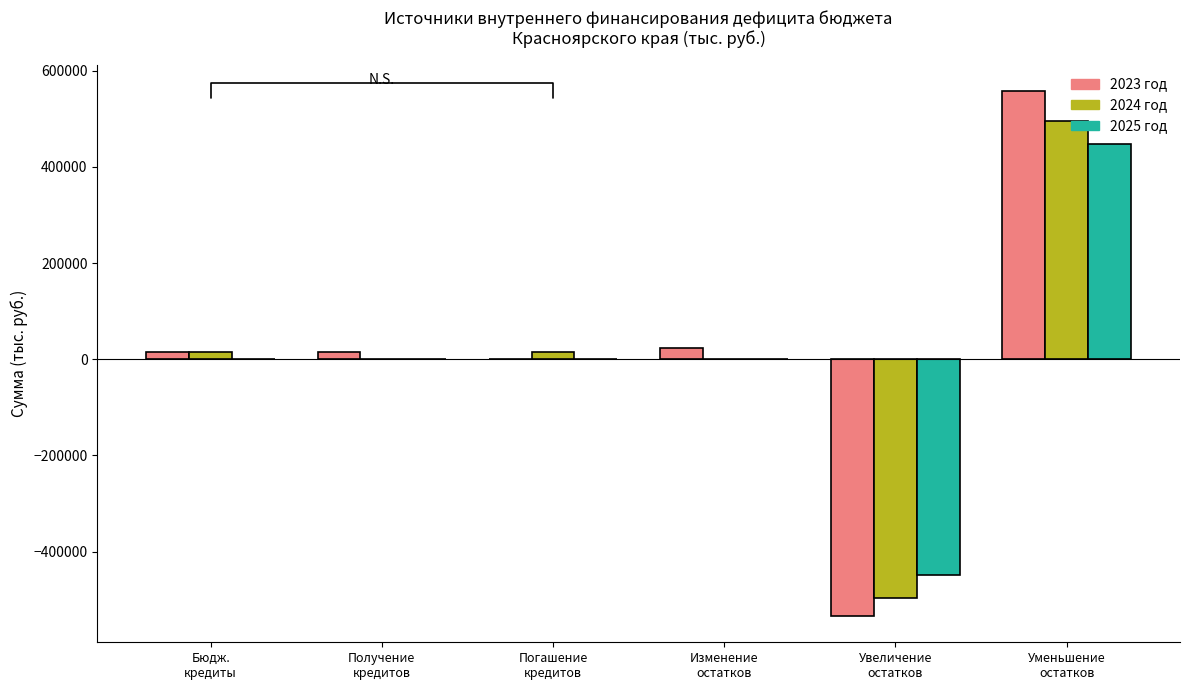

What is the sum of all 2024 год values?

30484.1